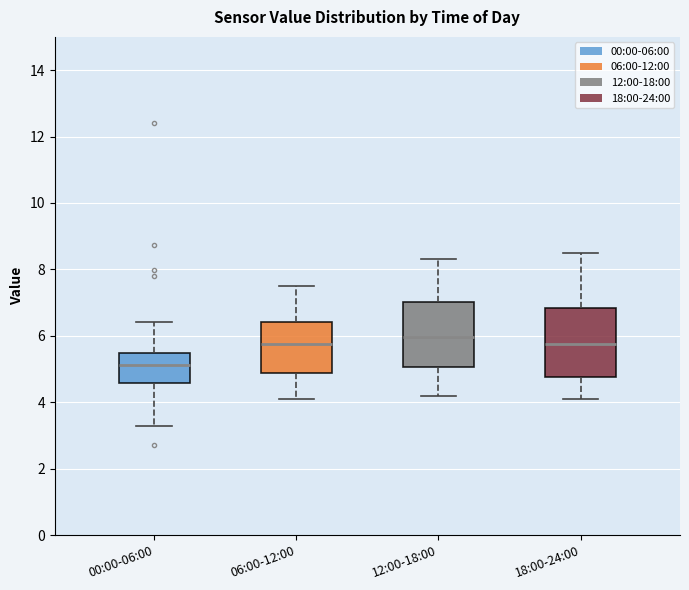

Where does the upper whisker of the box for 12:00-18:00 end on the y-axis? The values are not printed on the chart, so give them approximately, as read against the axis.

8.4